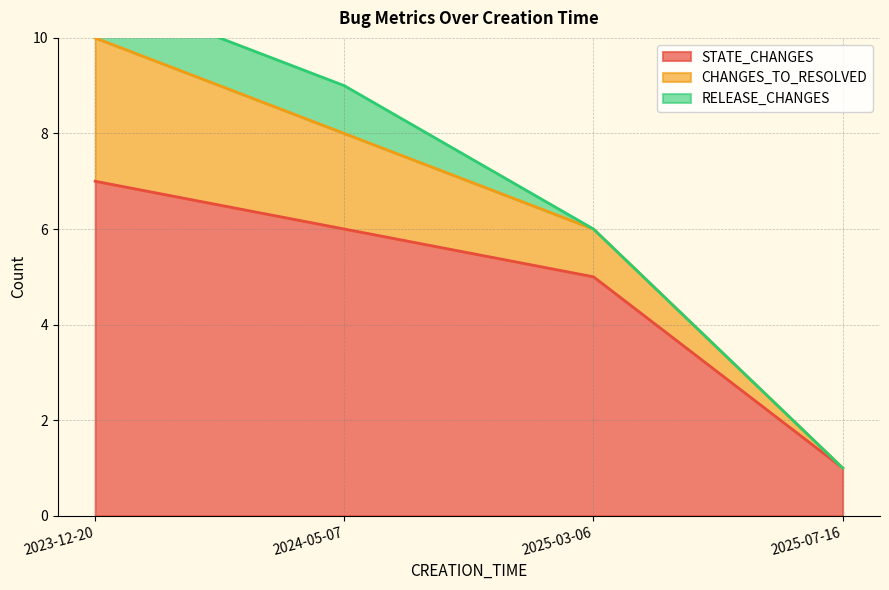

What is the difference between the STATE_CHANGES values at 2025-07-16 and 2025-03-06?

4